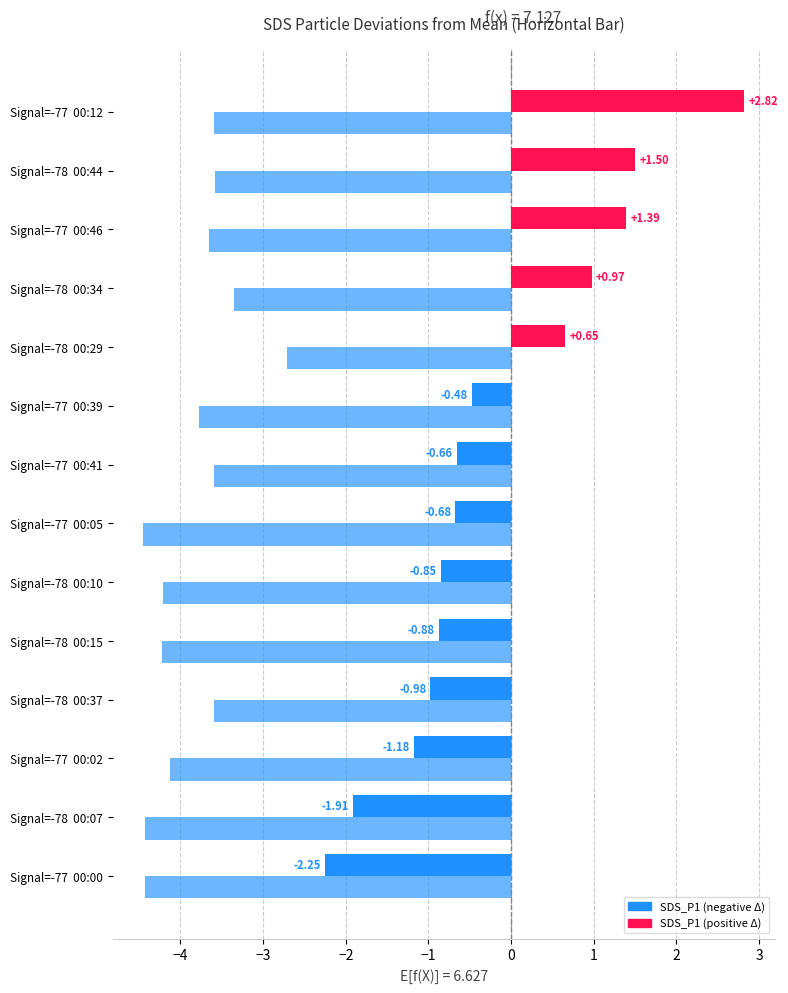

How many categories are shown in the chart?

14